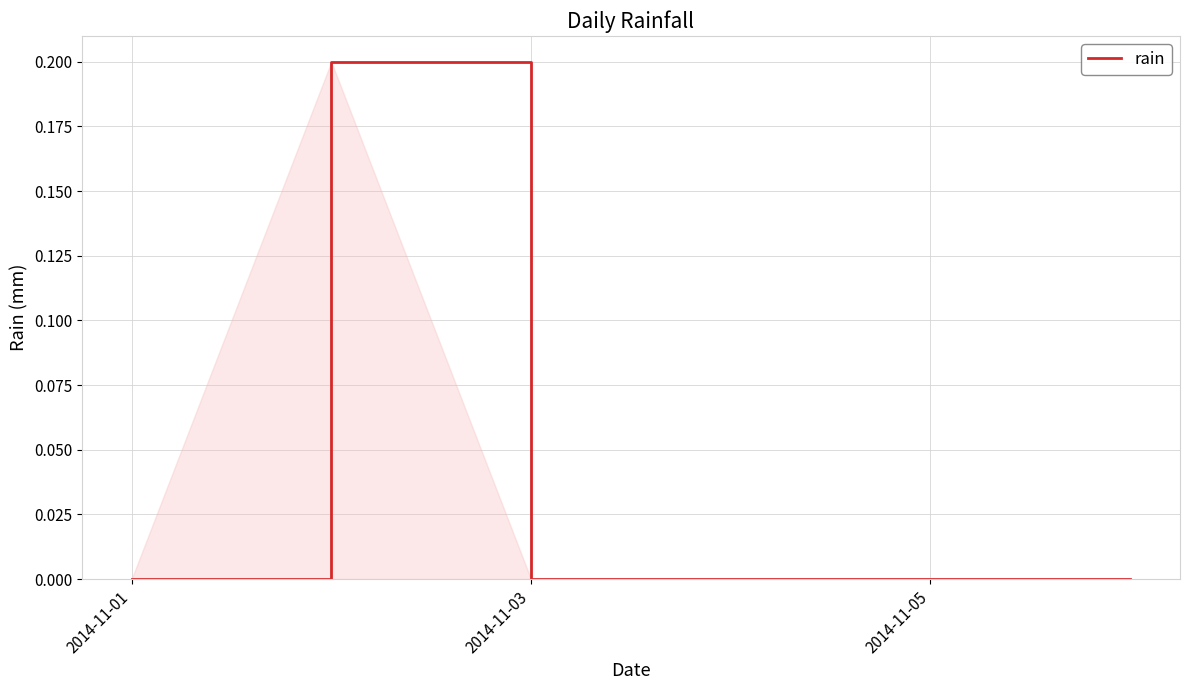

Does the chart display data point markers on the line(s)?

No